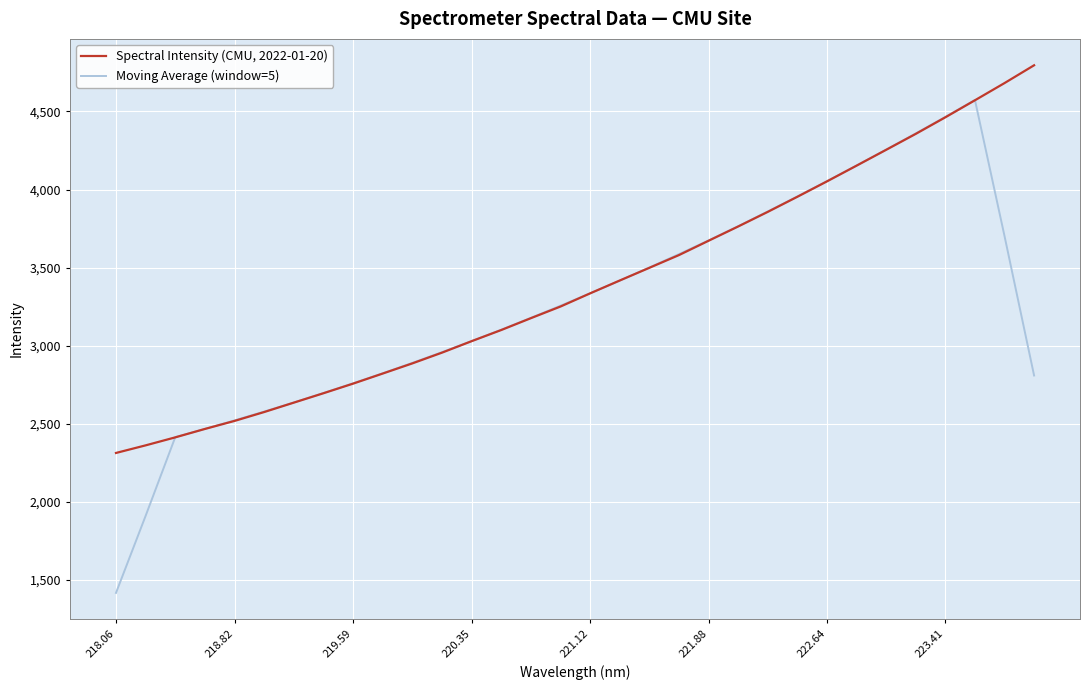

What is the smallest value displayed?

1418.1